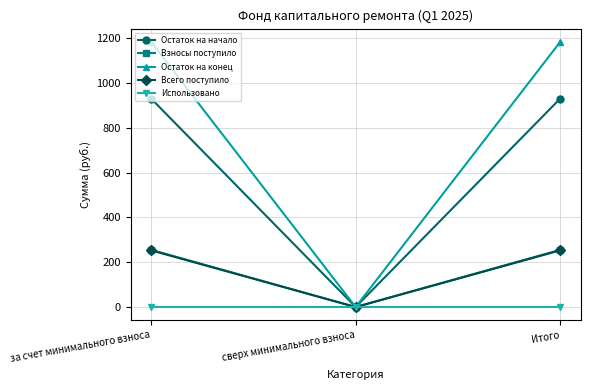

True or false: Взносы поступило has a value of 255.4 at за счет минимального взноса.

True